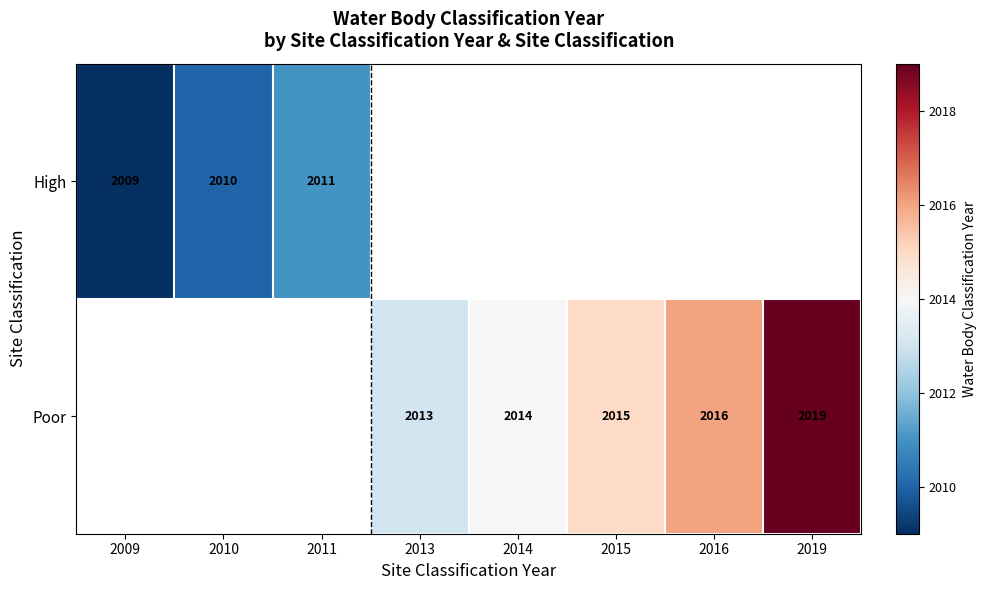

Which has a higher value, 2013 or 2016?

2016